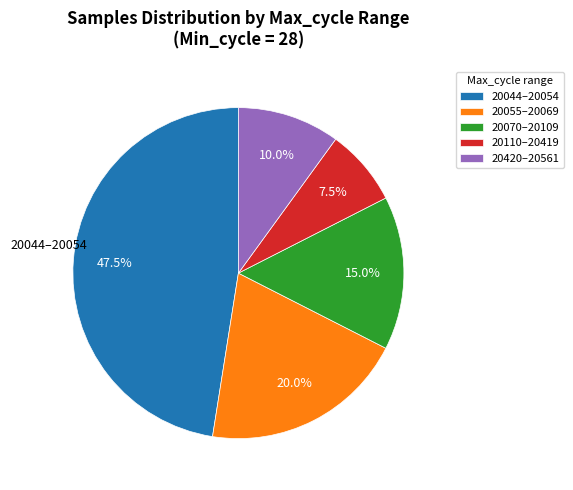

To the nearest percent, what is the average slice percentage?

20%